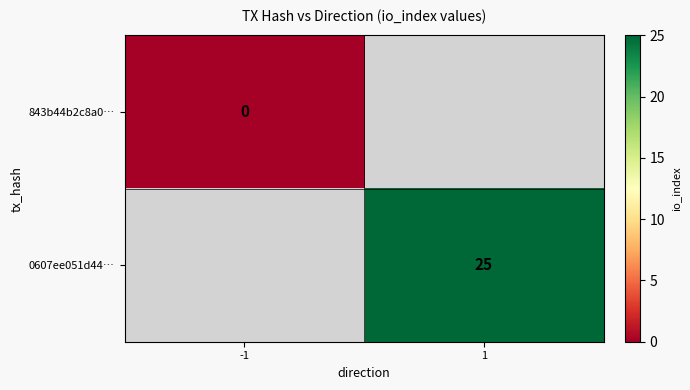

What is the maximum value shown in the chart?

25.0